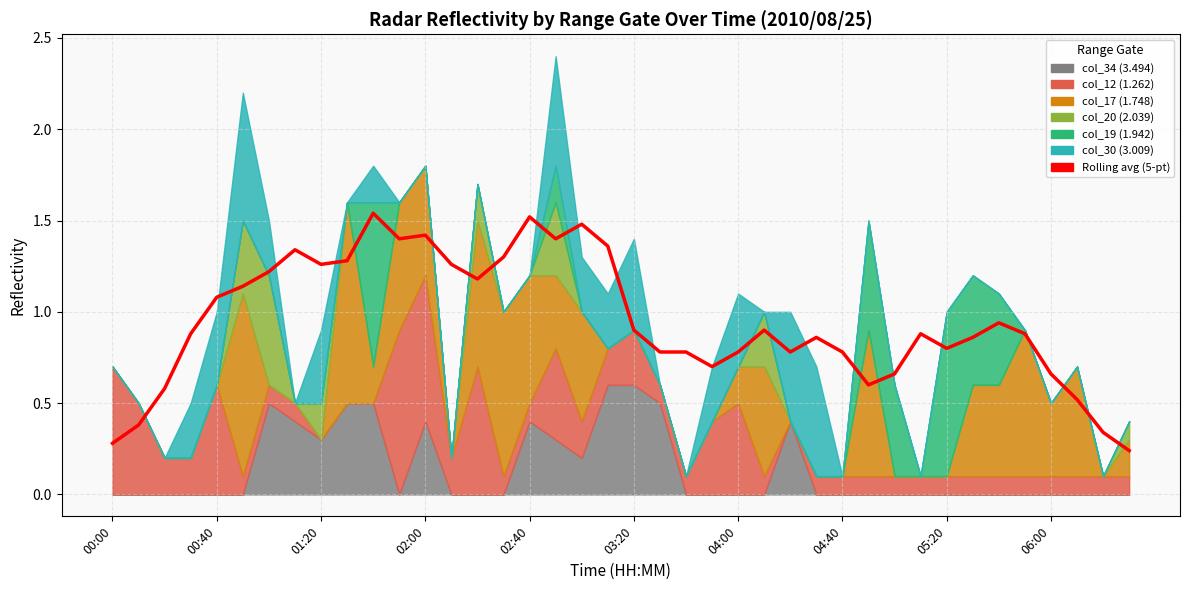

True or false: the data has more than 1 interior local peaks.

True